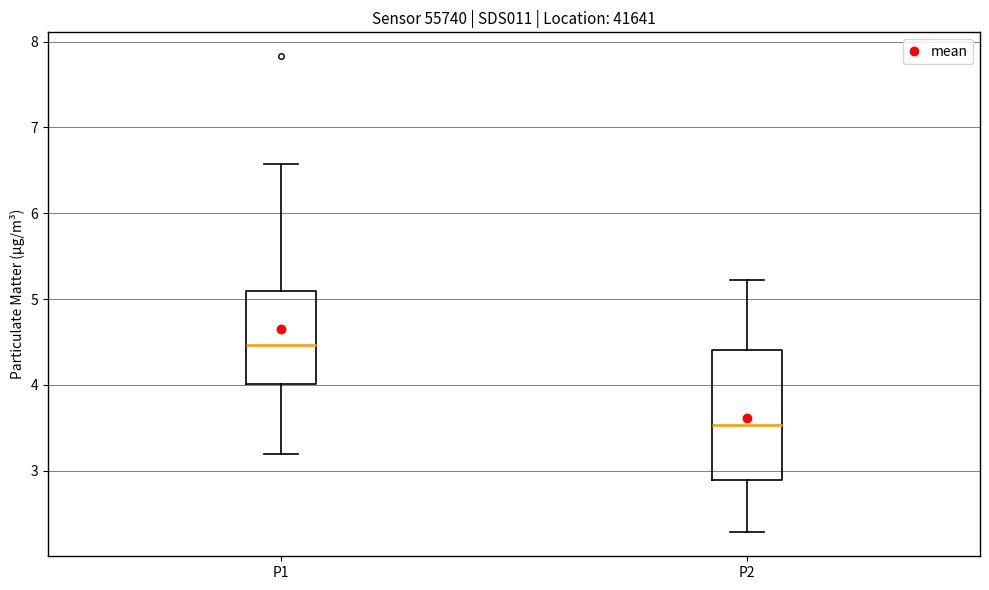

Where is the lower edge of the box for P2 on the y-axis? The values are not printed on the chart, so give them approximately, as read against the axis.

2.9